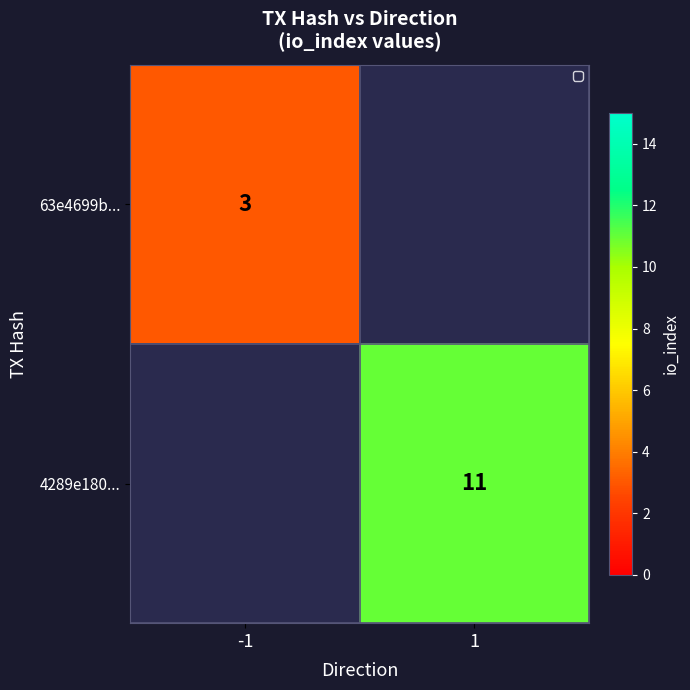

Is the value of 63e4699b... at -1 greater than the value of 4289e180... at 1?

No